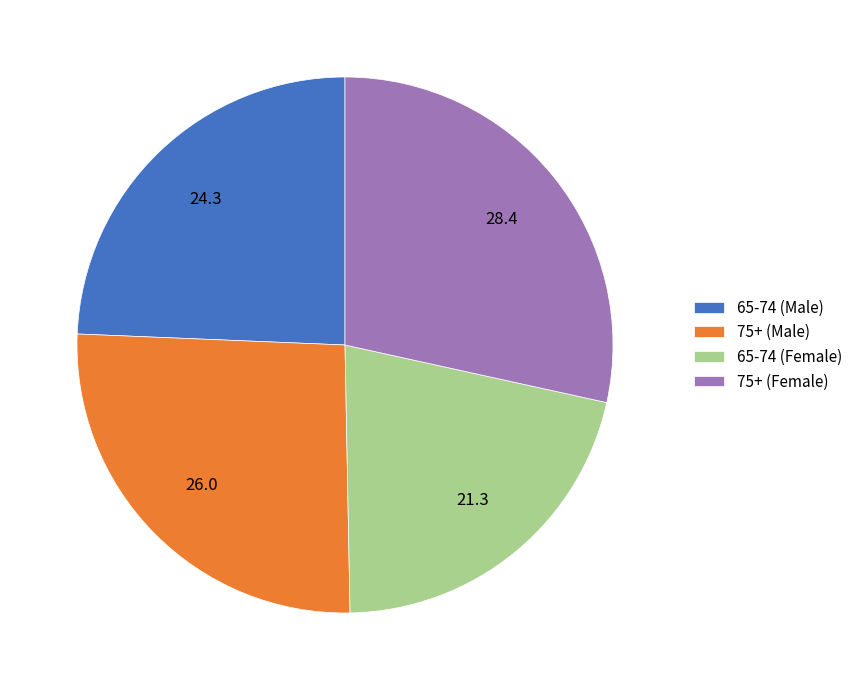

Which has a higher value, 75+ (Male) or 65-74 (Female)?

75+ (Male)